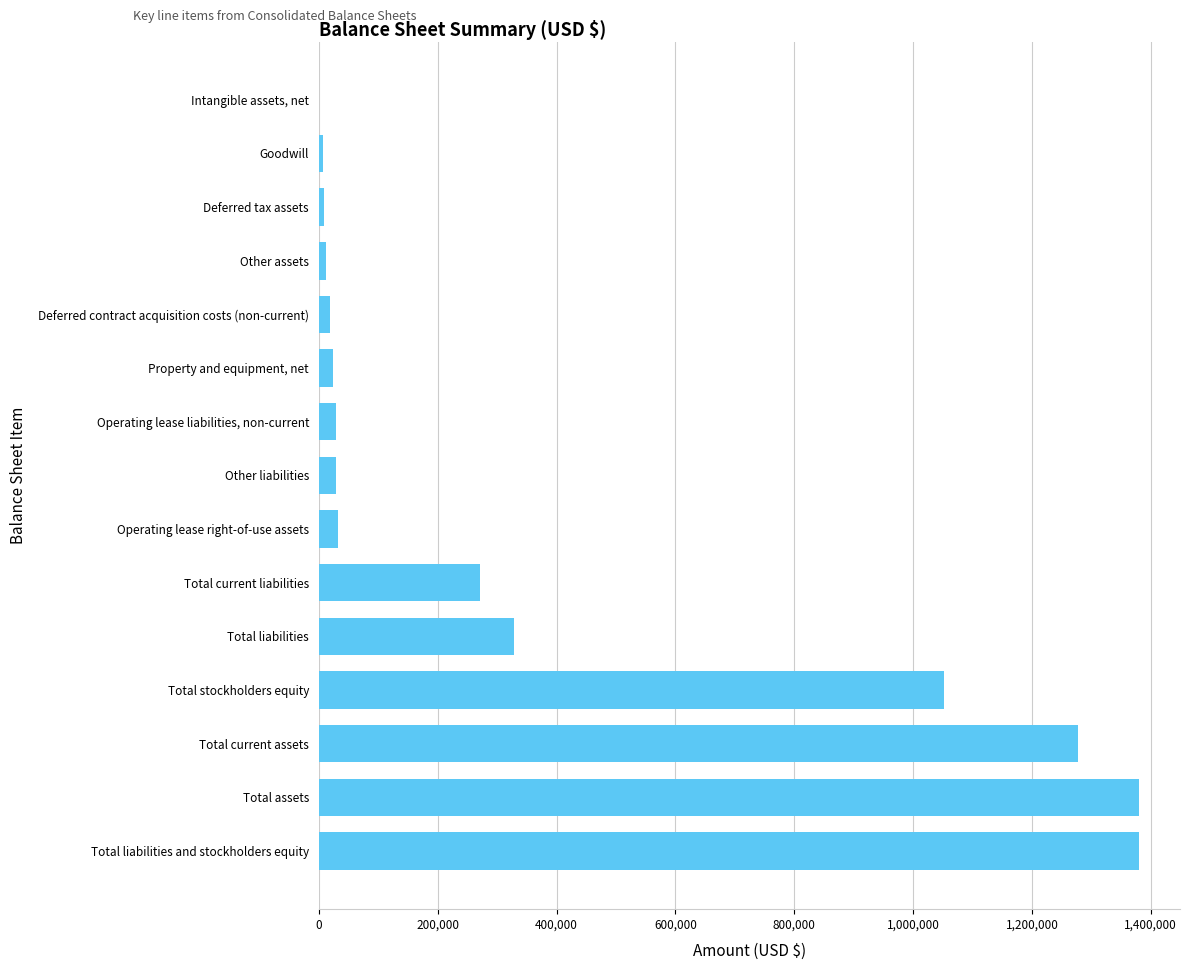

Which has a higher value, Total current liabilities or Other liabilities?

Total current liabilities